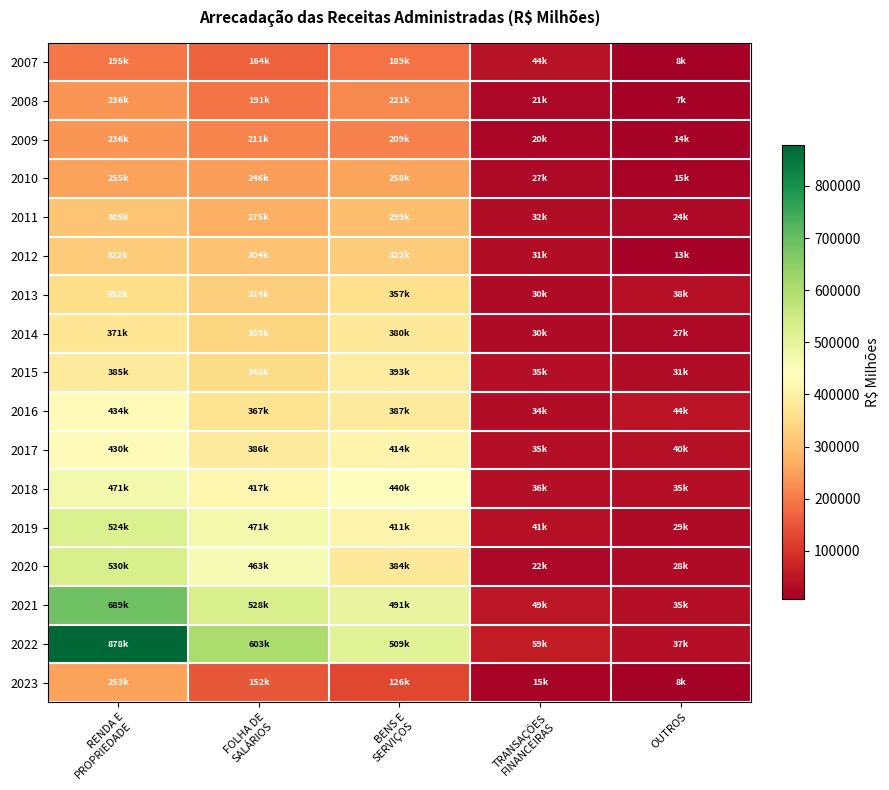

Rank the series at TRANSAÇÕES FINANCEIRAS from highest to lowest value.

2022, 2021, 2007, 2019, 2018, 2015, 2017, 2016, 2011, 2012, 2014, 2013, 2010, 2020, 2008, 2009, 2023